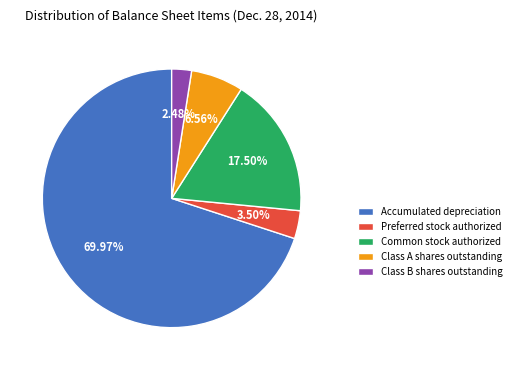

Rank the categories by value from highest to lowest.

Accumulated depreciation, Common stock authorized, Class A shares outstanding, Preferred stock authorized, Class B shares outstanding